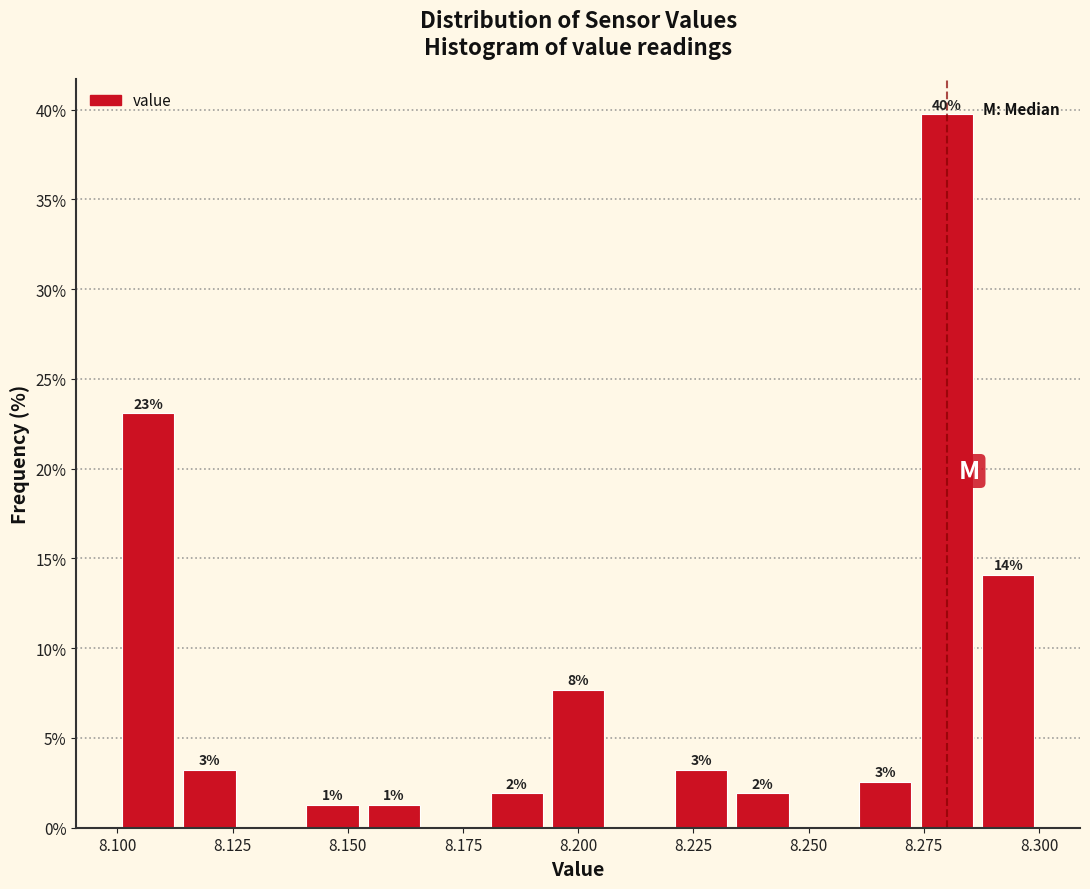

Around what value on the x-axis is the tallest bar? Give the approximate position of its centre, as read against the axis.

8.280